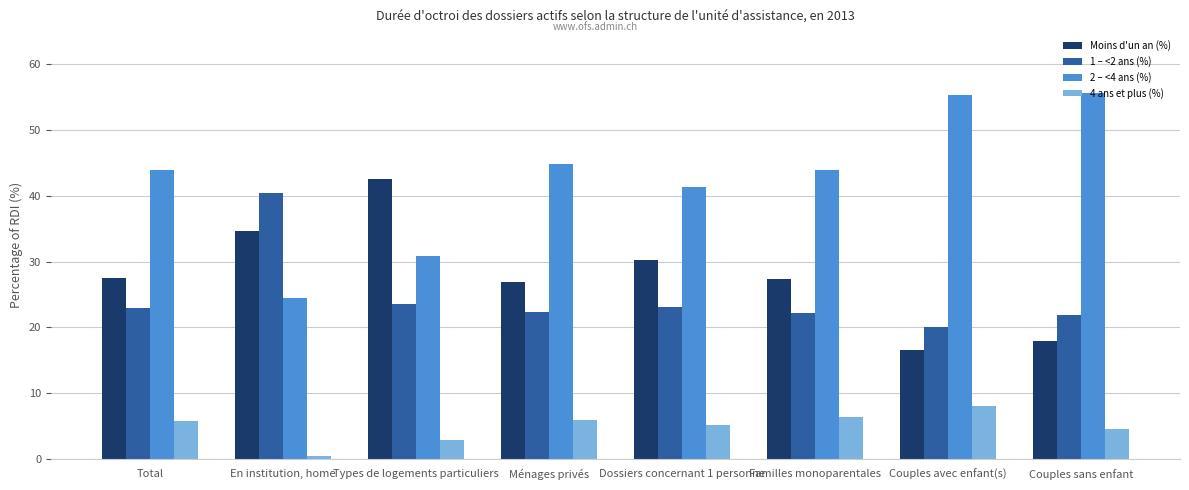

What is the sum of all 4 ans et plus (%) values?

39.3